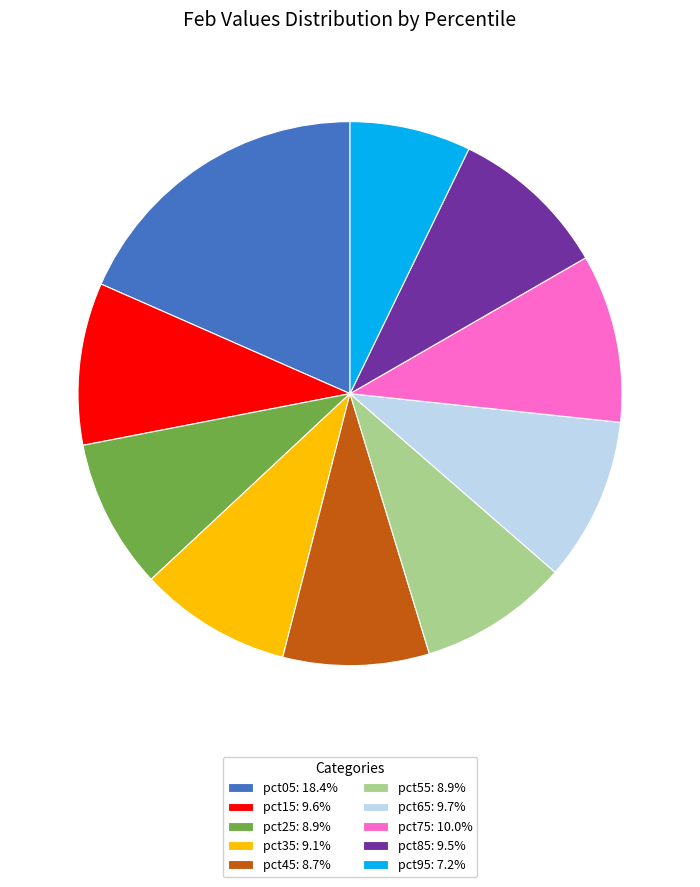

Is pct45: 8.7% the majority of the pie?

No